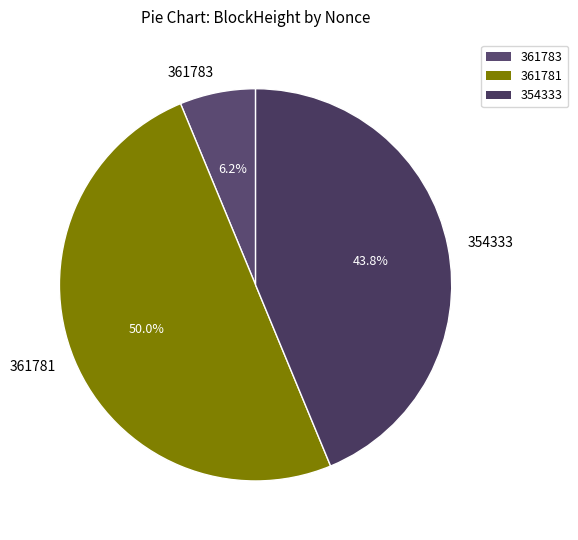

Which slice is the largest?

361781